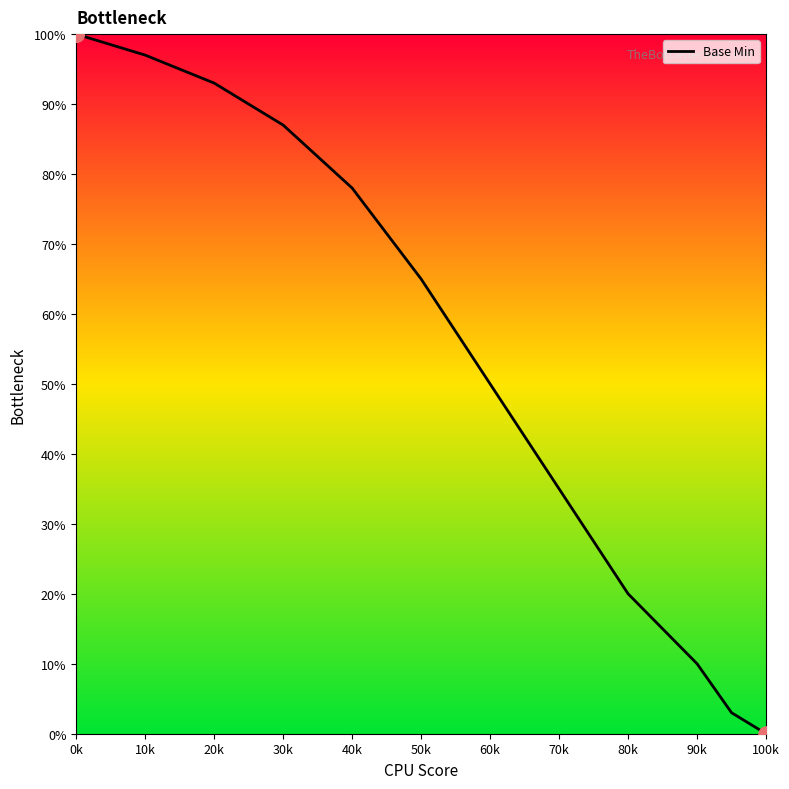

What is the greatest value displayed?

100